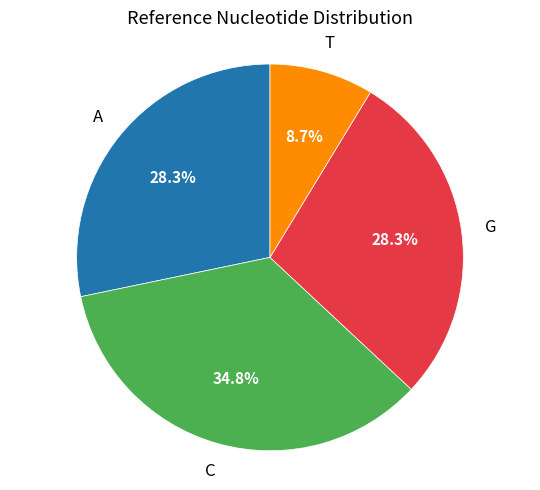

Count the number of slices in the pie.

4